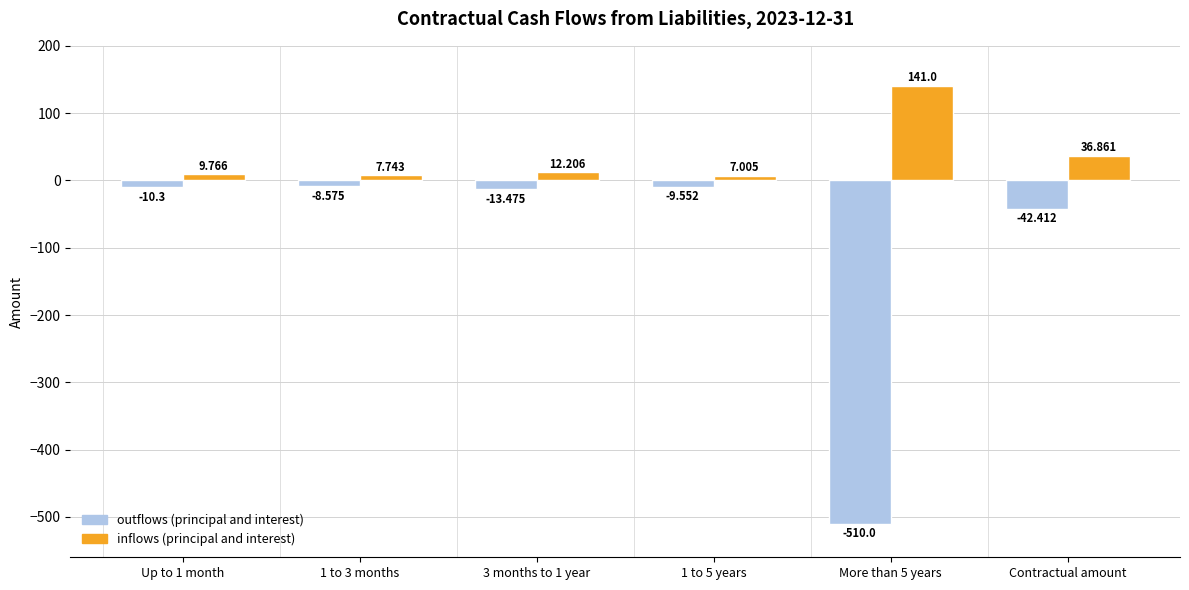

What position from the right is 1 to 3 months?

5